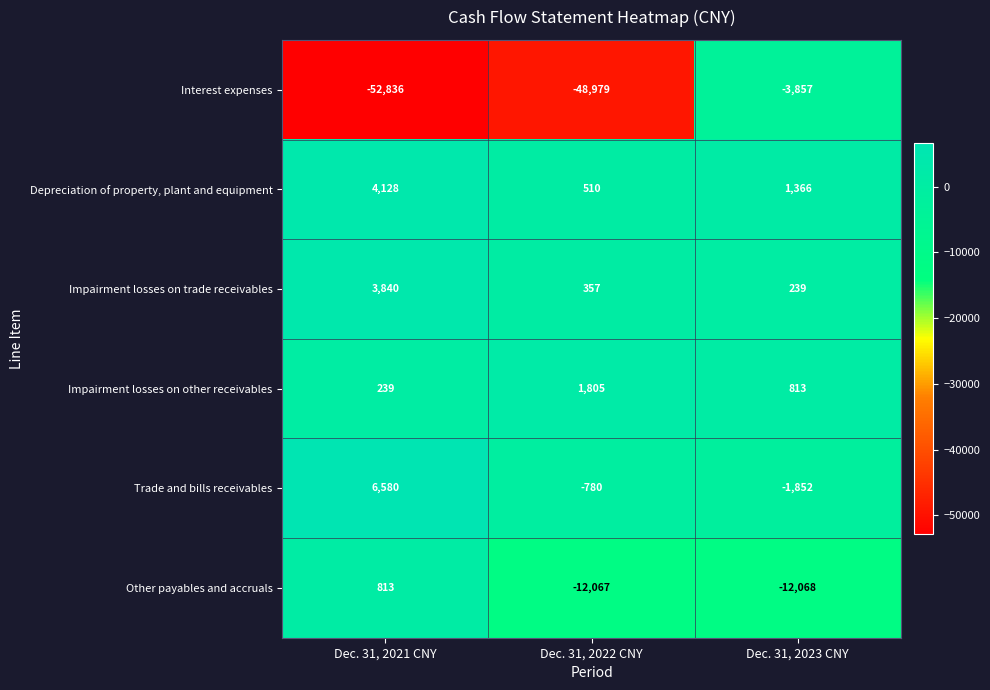

Count the Trade and bills receivables values in the range -1852 to 6580.

3